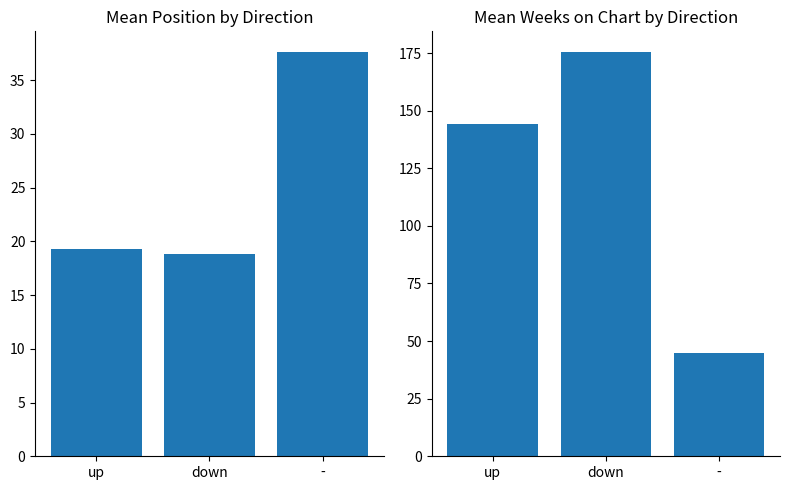

What is the value of the Mean Weeks on Chart bar at the 2nd from the left?

175.7